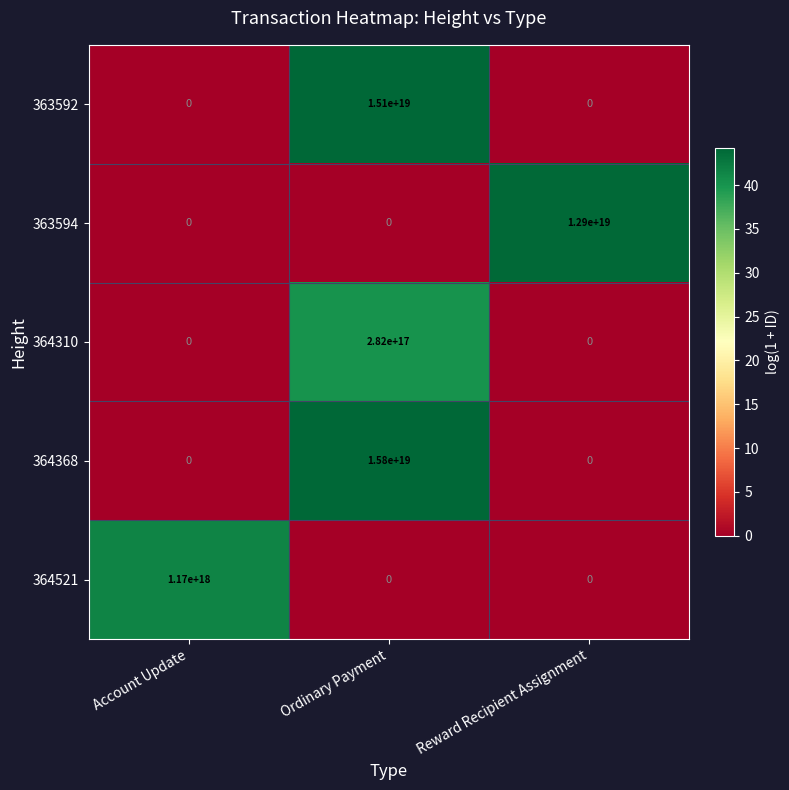

Is it true that 364521 equals 461233915169382400 at Account Update?

False